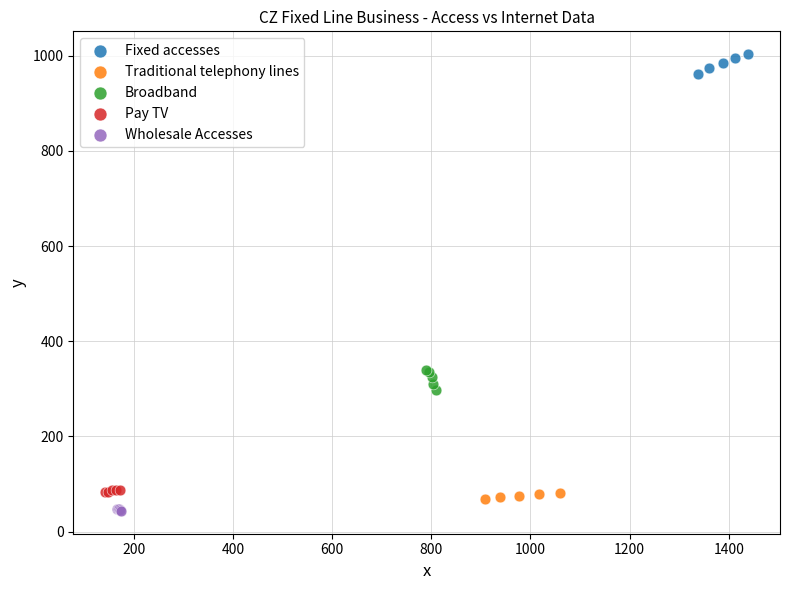

Which series reaches the maximum Y coordinate?

Fixed accesses